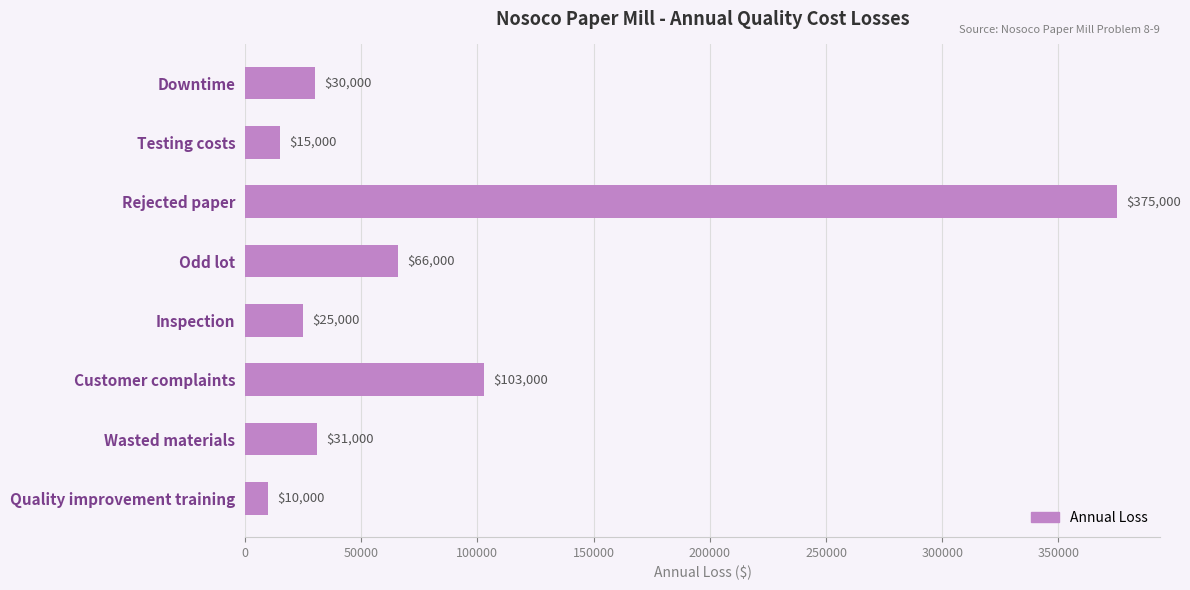

Reading top to bottom, transcribe all the data shown in this chart.

Downtime=30000	Testing costs=15000	Rejected paper=375000	Odd lot=66000	Inspection=25000	Customer complaints=103000	Wasted materials=31000	Quality improvement training=10000